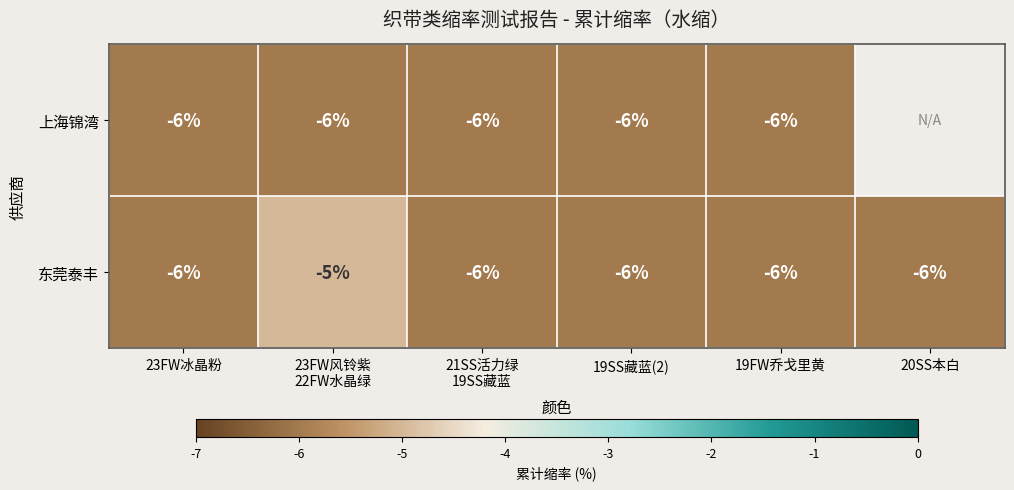

What is the sum of all 东莞泰丰 values?

-35